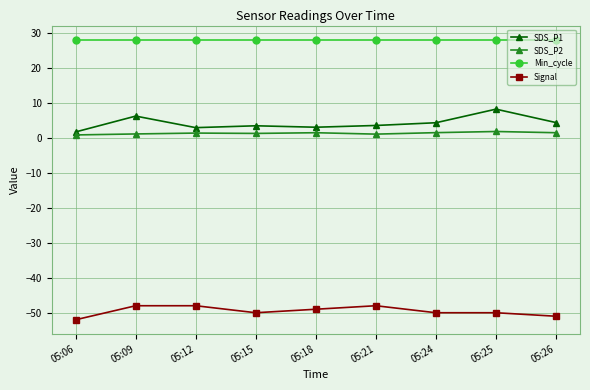

At 05:24, list the series in order from largest to smallest.

Min_cycle, SDS_P1, SDS_P2, Signal